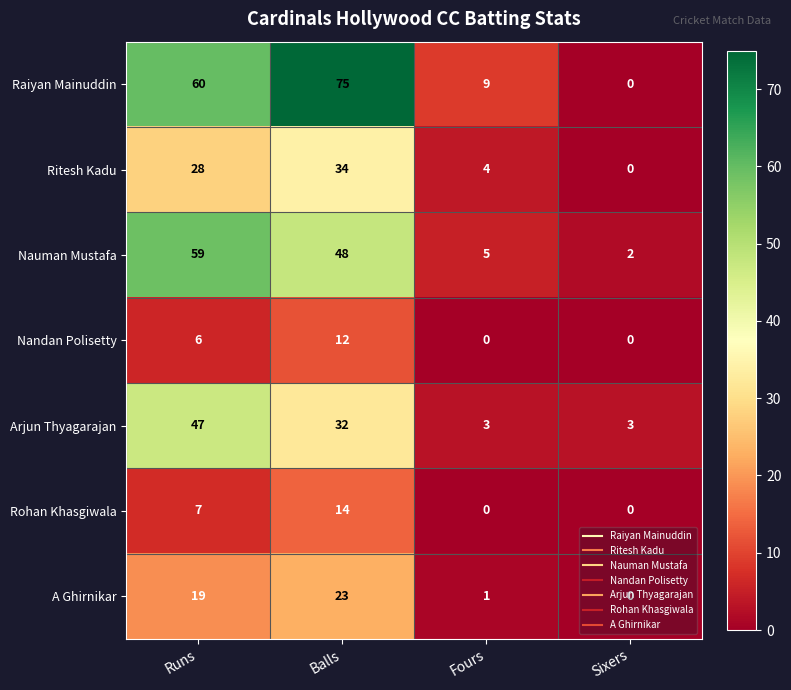

At how many categories does at least one series exceed 25?

2